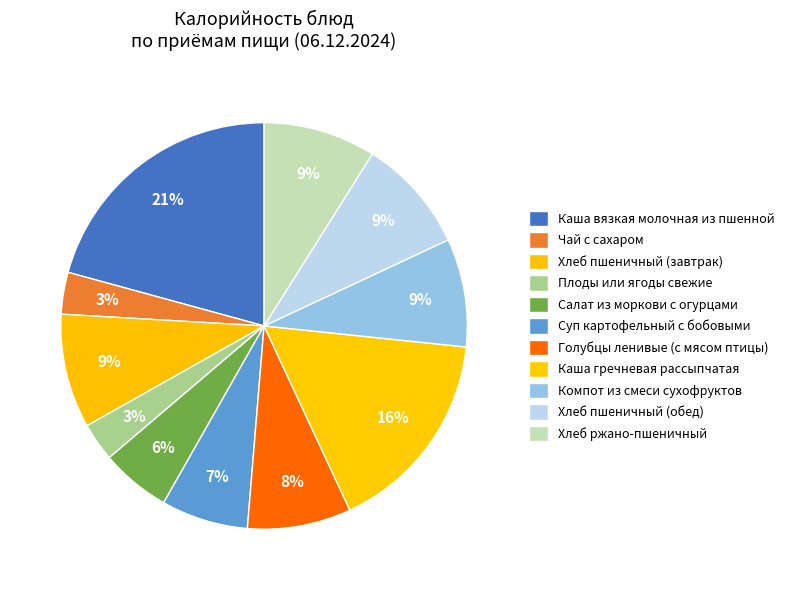

How many segments does this pie chart have?

11